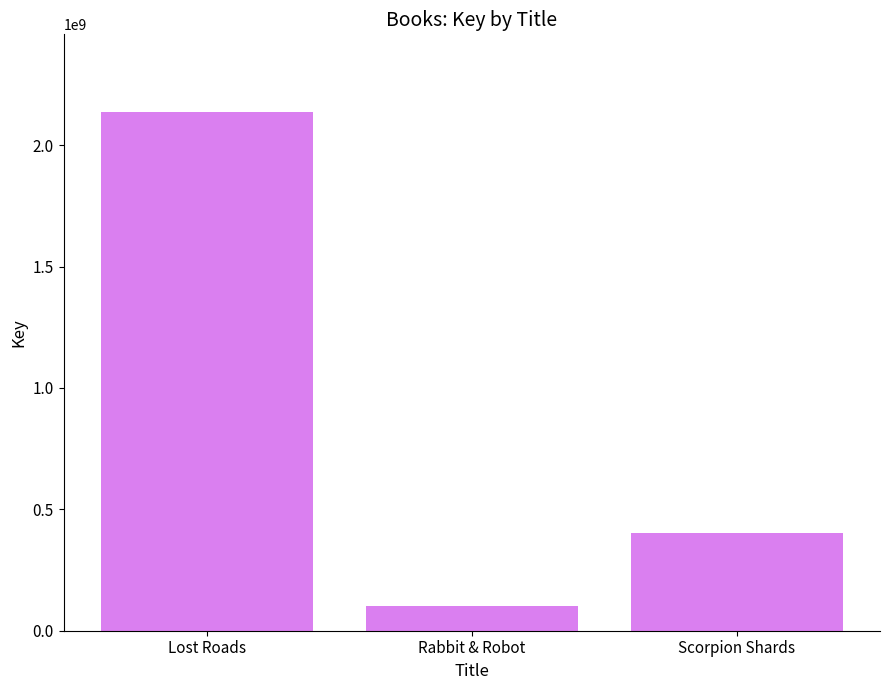

Reading left to right, list all the values displayed in this chart.

2136435107	100872862	401752772